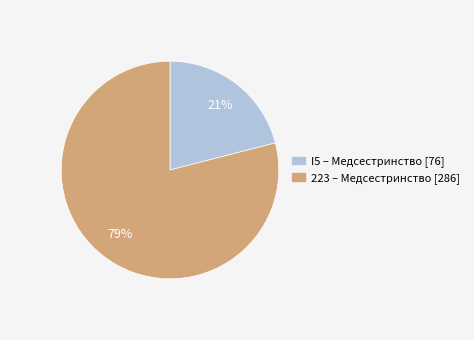

Does any single category account for the majority?

Yes